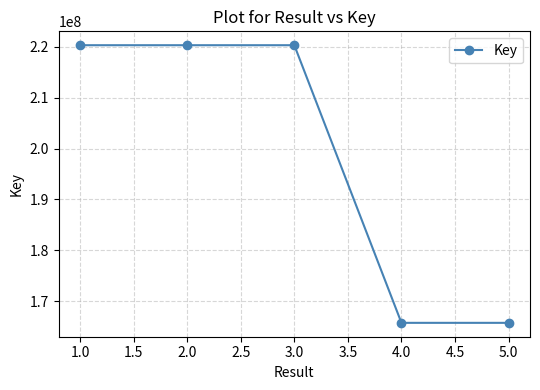

Is it true that the value at 1.0 is 44260524?

False